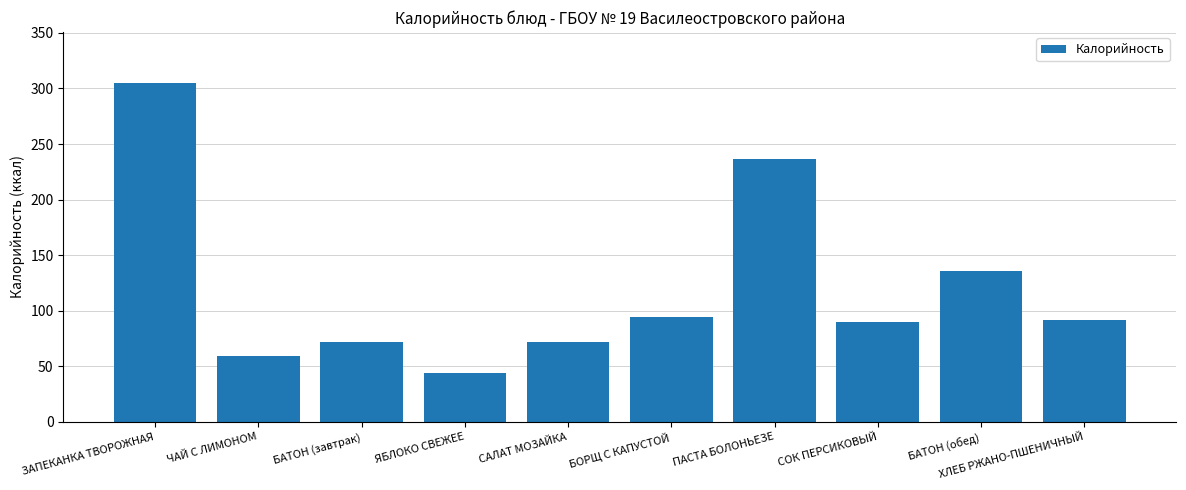

What is the average value?

120.1